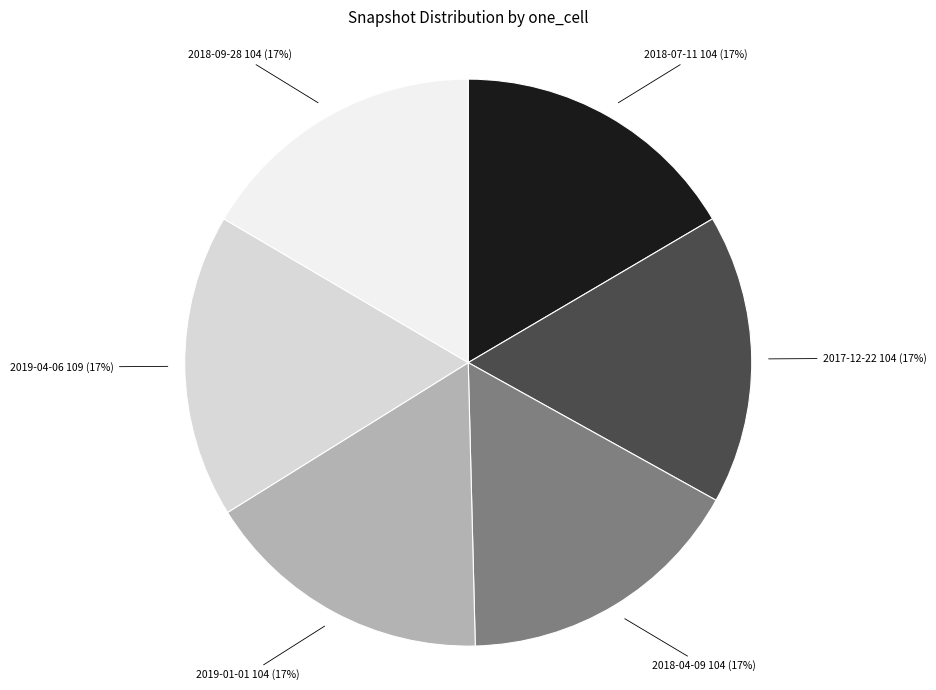

To the nearest percent, what is the average slice percentage?

17%